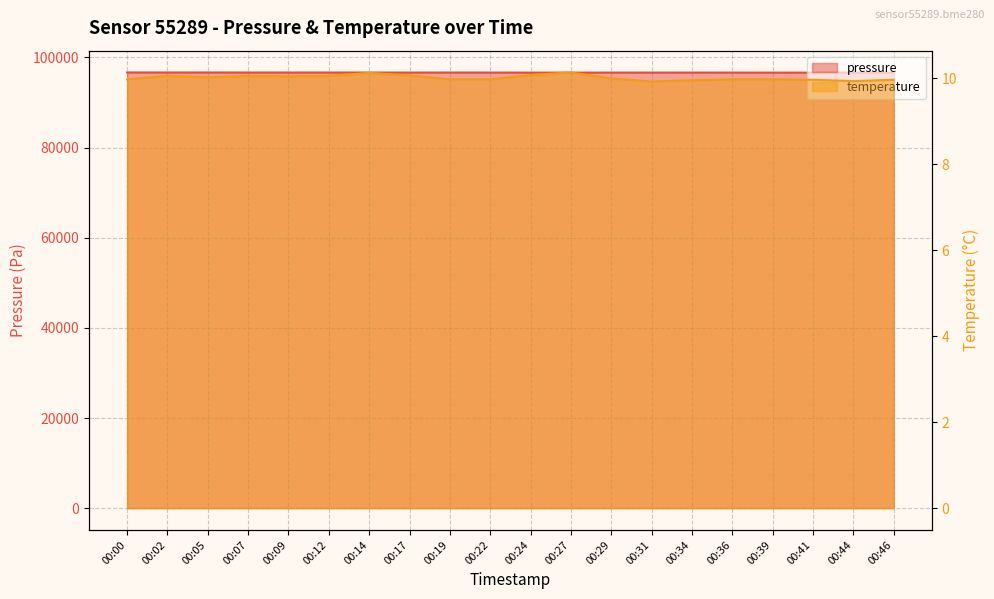

What is the total value across all series at 00:31?

96641.3